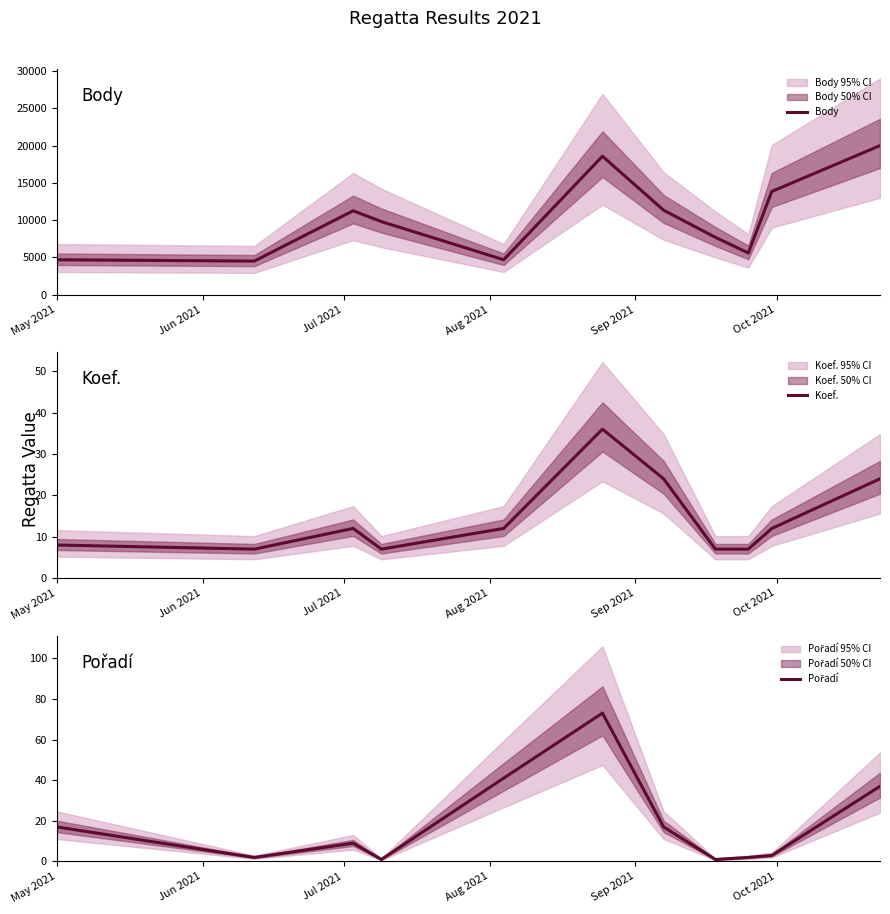

At which category does Koef. reach its first local valley?

Jun 2021